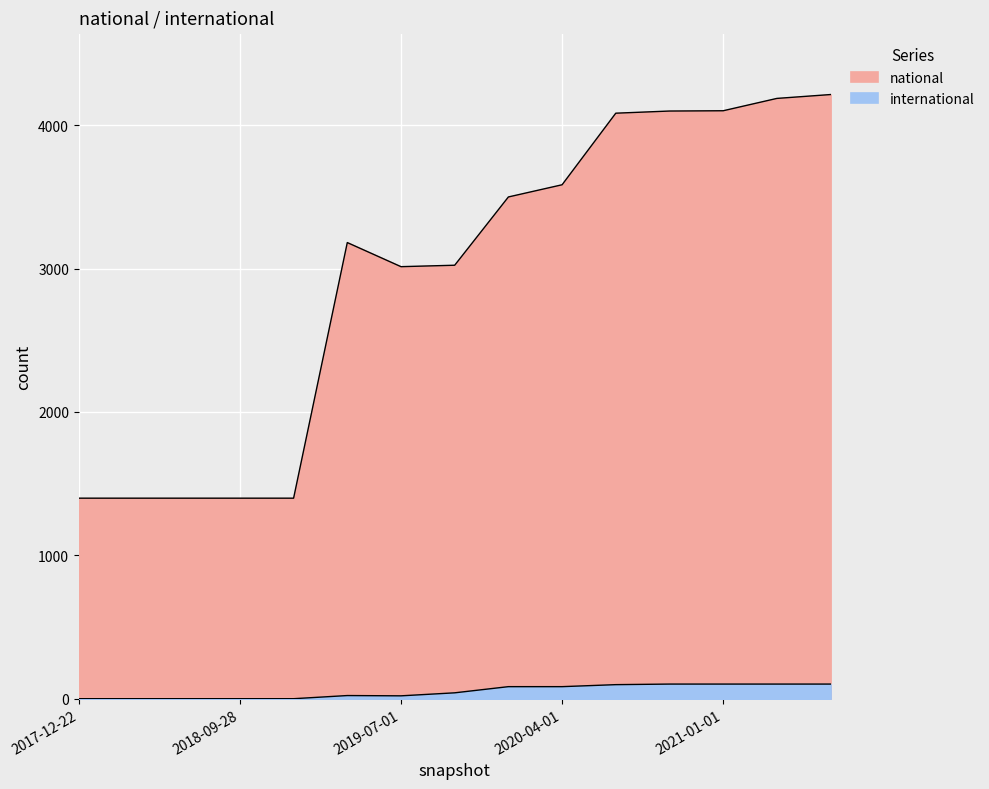

Is the value of national at 2021-07-01 greater than the value of international at 2017-12-22?

Yes